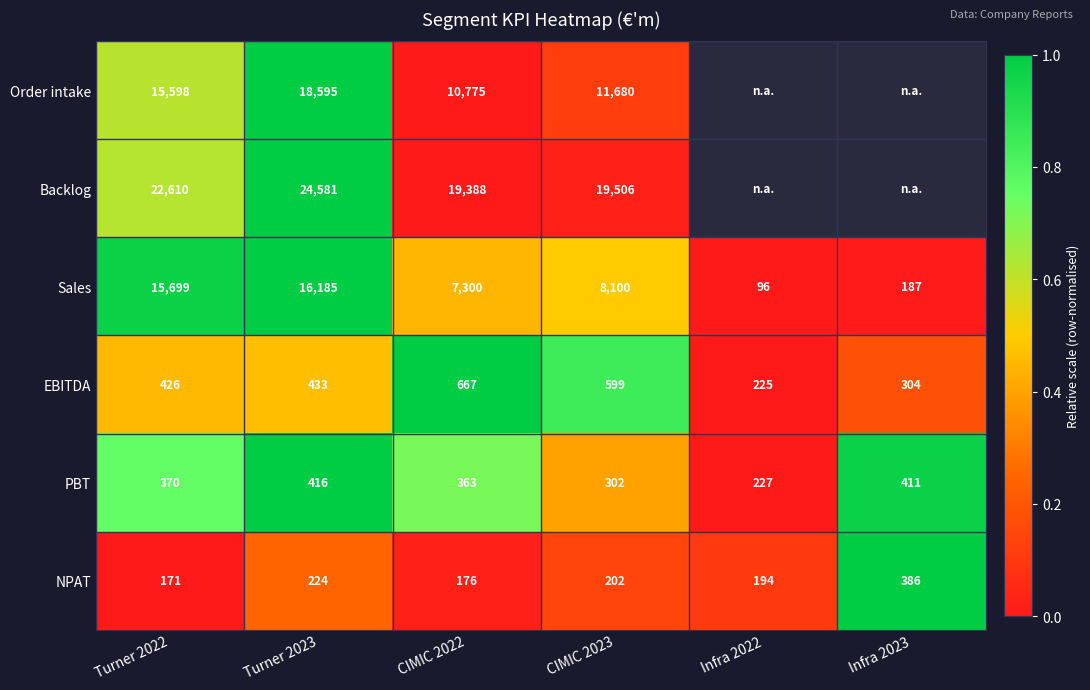

Between Turner 2022 and CIMIC 2023, which series saw the biggest shift?

Sales